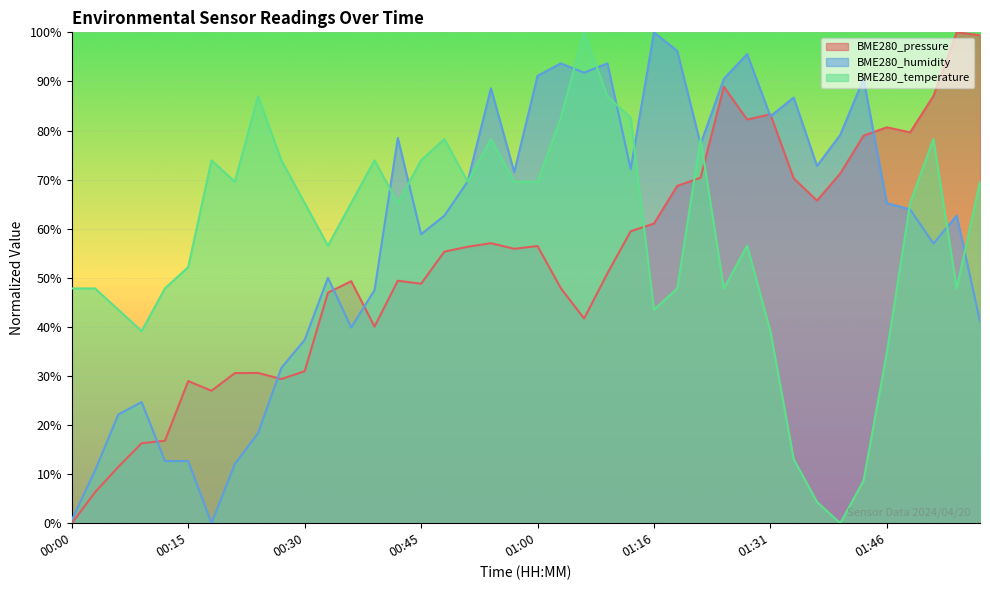

What is the total value across all series at 00:42?

193.1